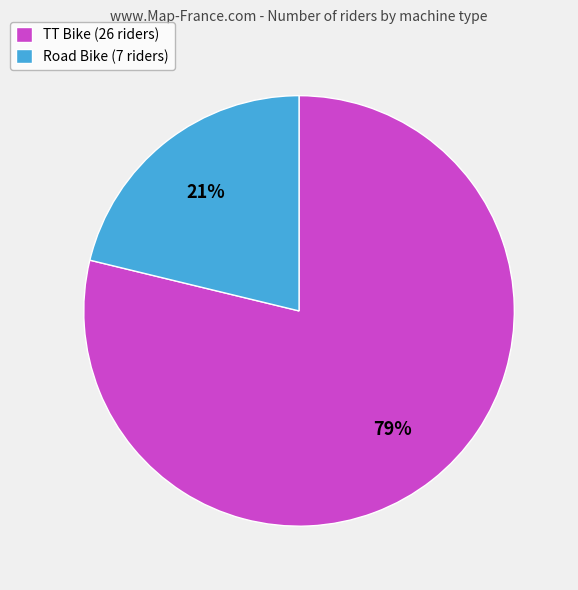

How many segments does this pie chart have?

2